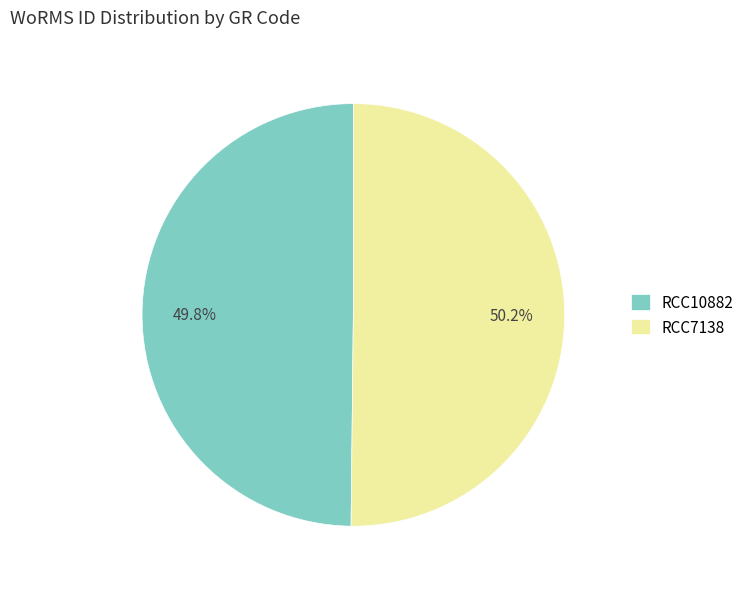

What percentage is NOT represented by RCC10882?

50.2%